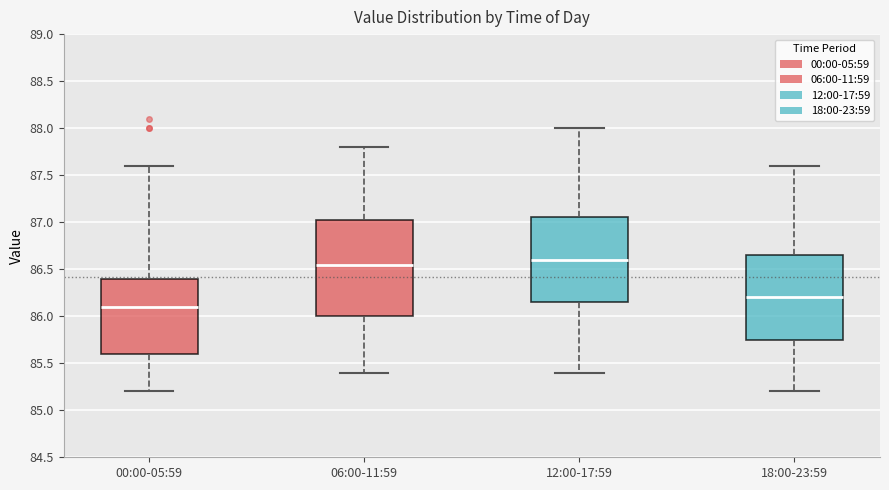

Comparing the boxes themselves (not the whiskers), which one is the tallest?

06:00-11:59